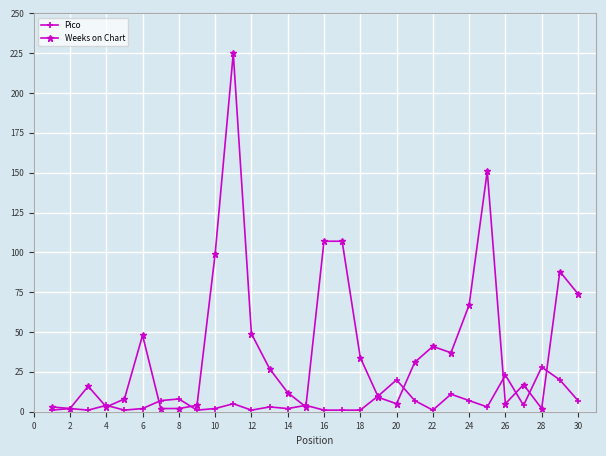

Which series has the largest range (max minus min)?

Weeks on Chart